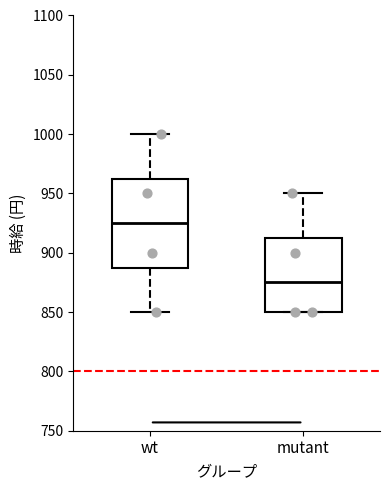

Where does the median line of the box for mutant sit on the y-axis? The values are not printed on the chart, so give them approximately, as read against the axis.

875